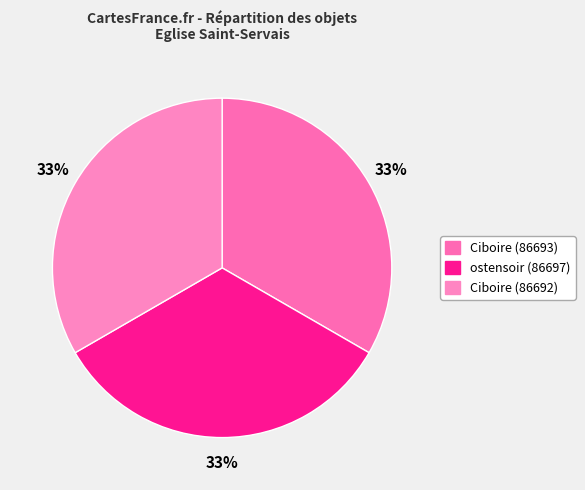

Which slice is the smallest?

Ciboire (86692)